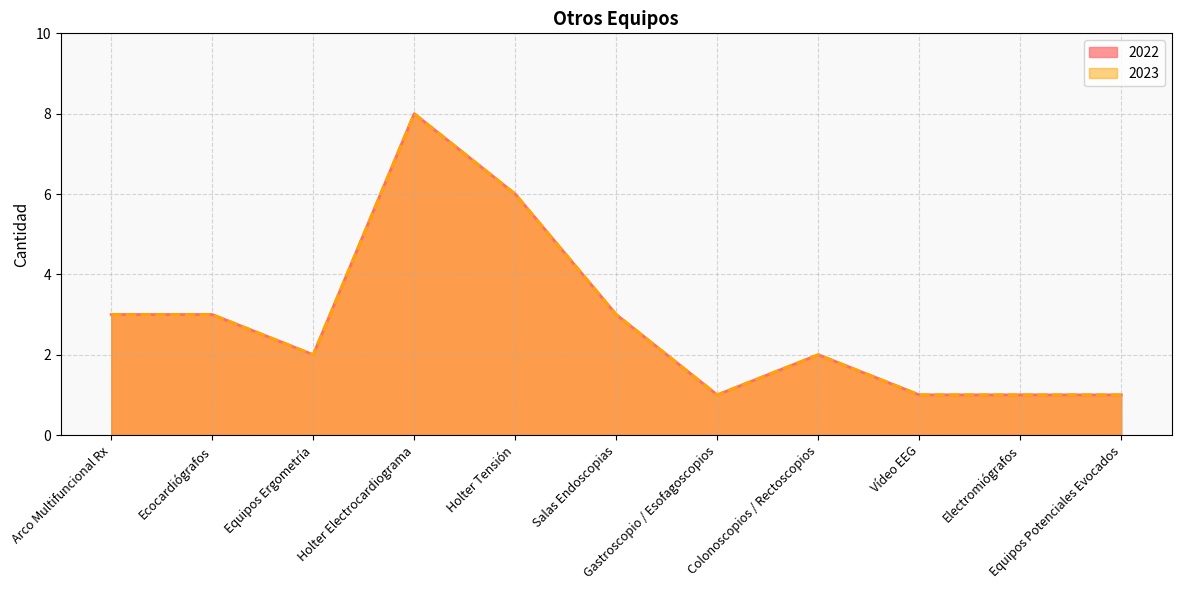

Where does the 2022 series first go above 2?

Arco Multifuncional Rx